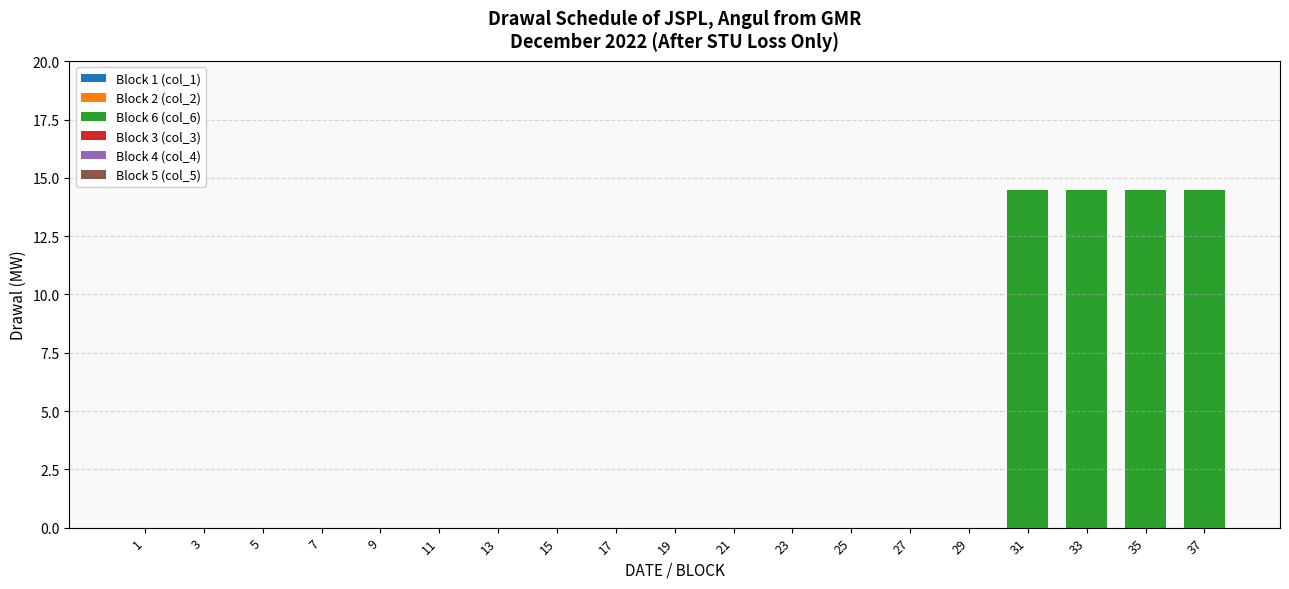

Reading right to left, transcribe all the data shown in this chart.

37=14.5	35=14.5	33=14.5	31=14.5	29=0.0	27=0.0	25=0.0	23=0.0	21=0.0	19=0.0	17=0.0	15=0.0	13=0.0	11=0.0	9=0.0	7=0.0	5=0.0	3=0.0	1=0.0